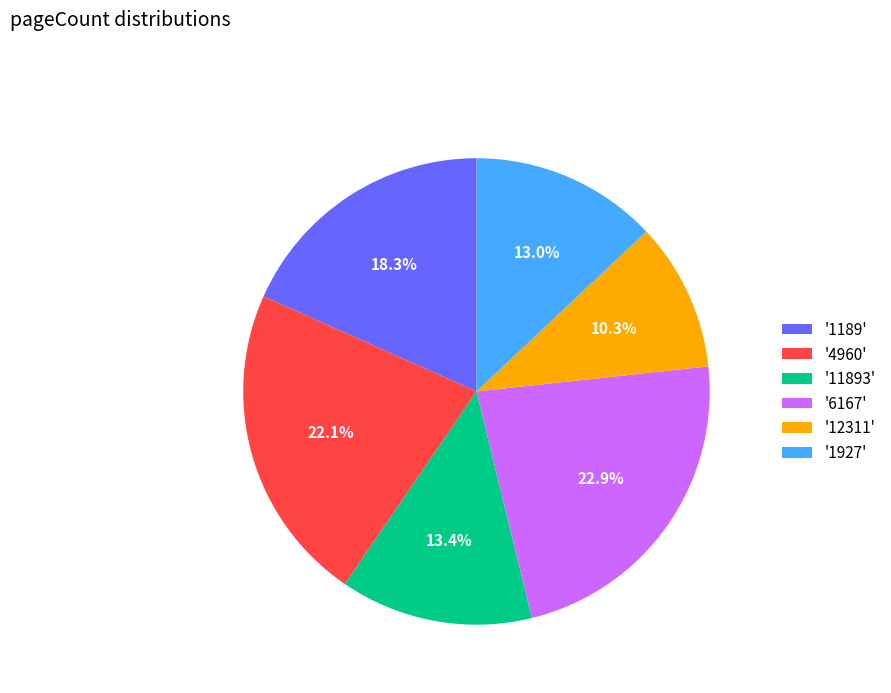

Which category has the smallest portion of the pie?

'12311'